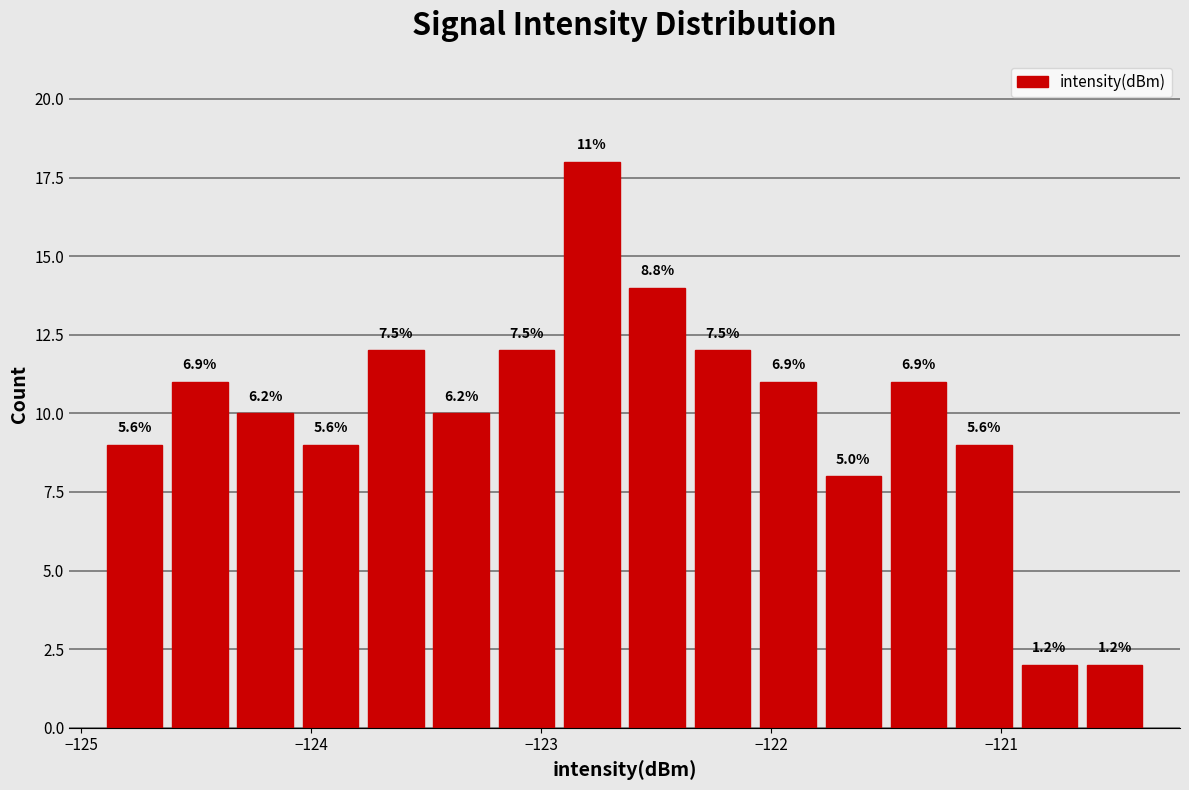

Read against the x-axis, roughly where is the centre of the tallest bar?

-122.8